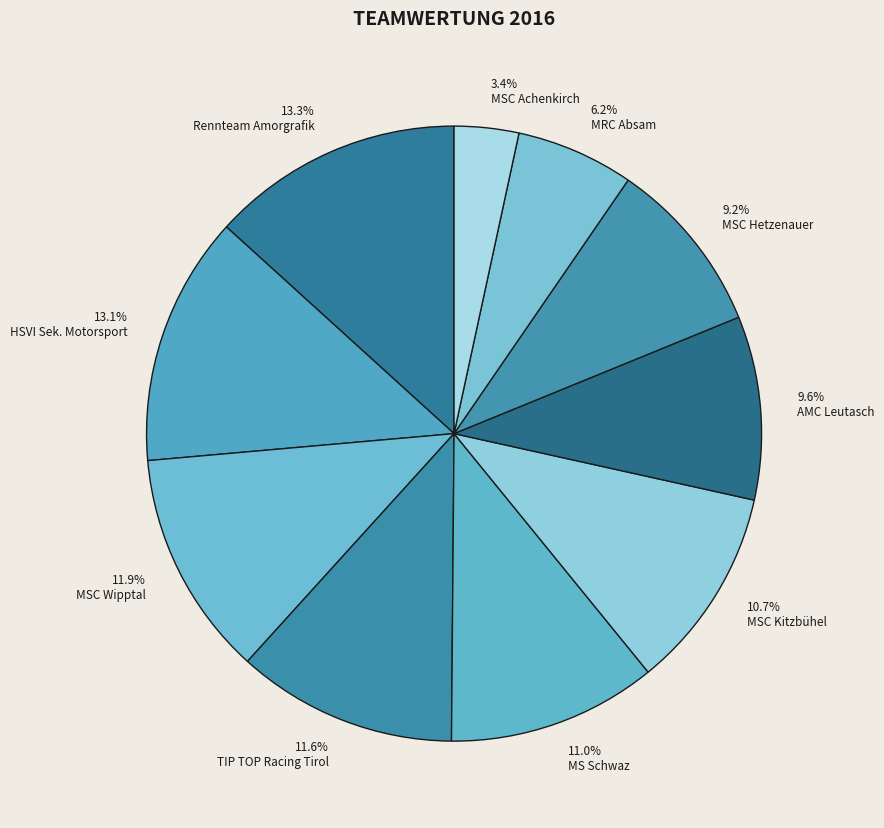

The MSC Kitzbühel slice represents 16% of the pie. True or false?

False